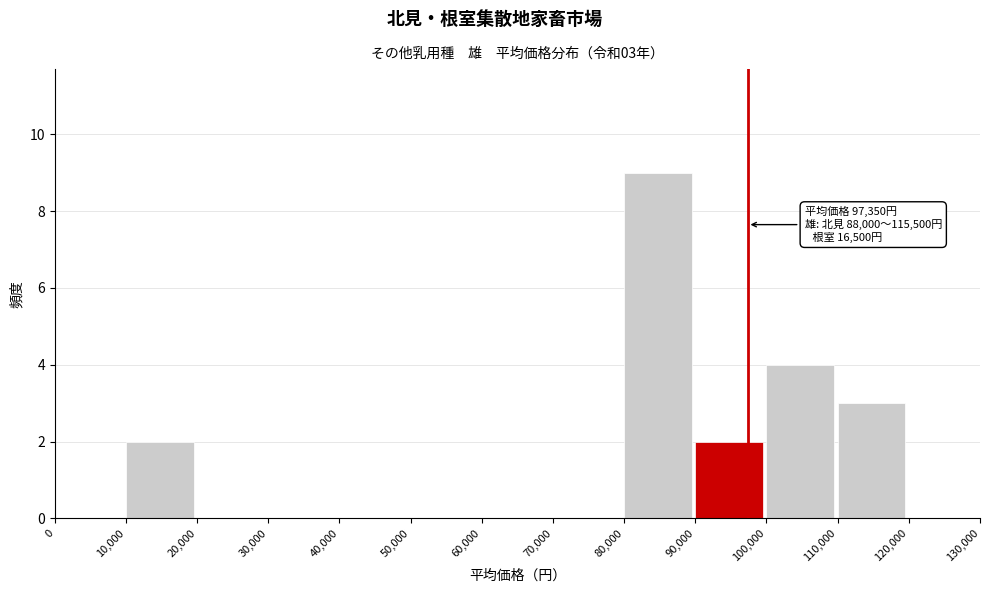

Over which range of the x-axis is the bar tallest?

80,000 to 90,000